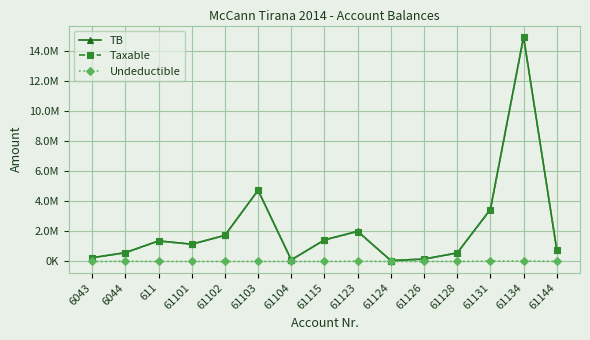

Reading left to right, transcribe all the data shown in this chart.

TB: 6043=250227.1	6044=588118.9	611=1366068.5	61101=1149043.7	61102=1735151.5	61103=4735066.9	61104=105900.0	61115=1434003.2	61123=2010362.2	61124=61813.2	61126=163090.0	61128=567460.5	61131=3465988.5	61134=14931158.8	61144=779642.1
Taxable: 6043=250227.1	6044=575296.9	611=1366068.5	61101=1149043.7	61102=1735151.5	61103=4731146.9	61104=105900.0	61115=1433753.2	61123=1991862.2	61124=61813.2	61126=157990.0	61128=567460.5	61131=3437988.5	61134=14887859.8	61144=779642.1
Undeductible: 6043=0.0	6044=12822.0	611=0.0	61101=0.0	61102=0.0	61103=3920.0	61104=0.0	61115=250.0	61123=18500.0	61124=0.0	61126=5100.0	61128=0.0	61131=28000.0	61134=43299.0	61144=0.0